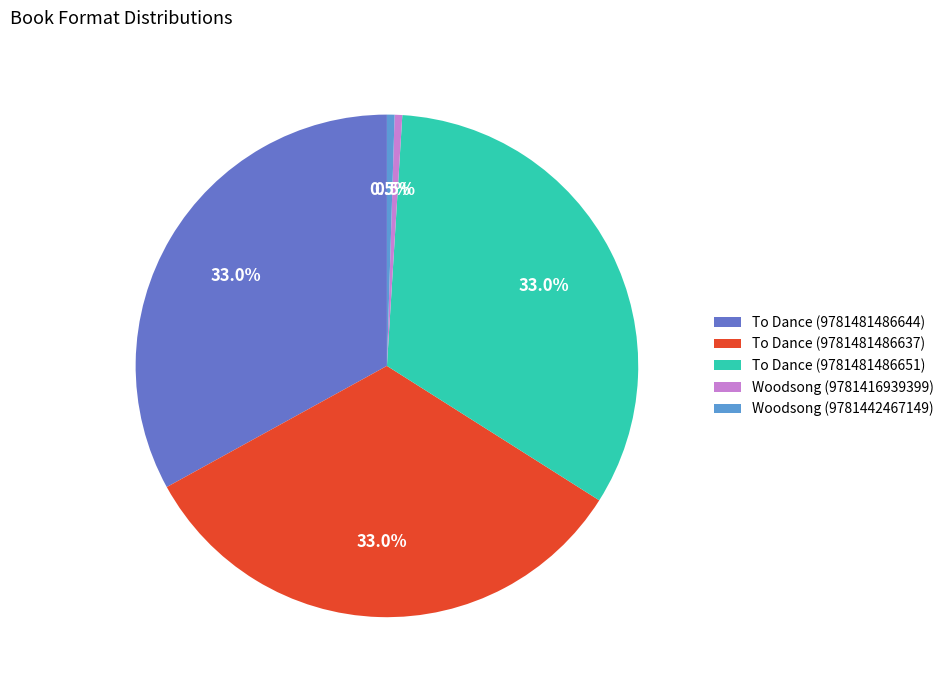

Does To Dance (9781481486637) account for over 50% of the chart?

No